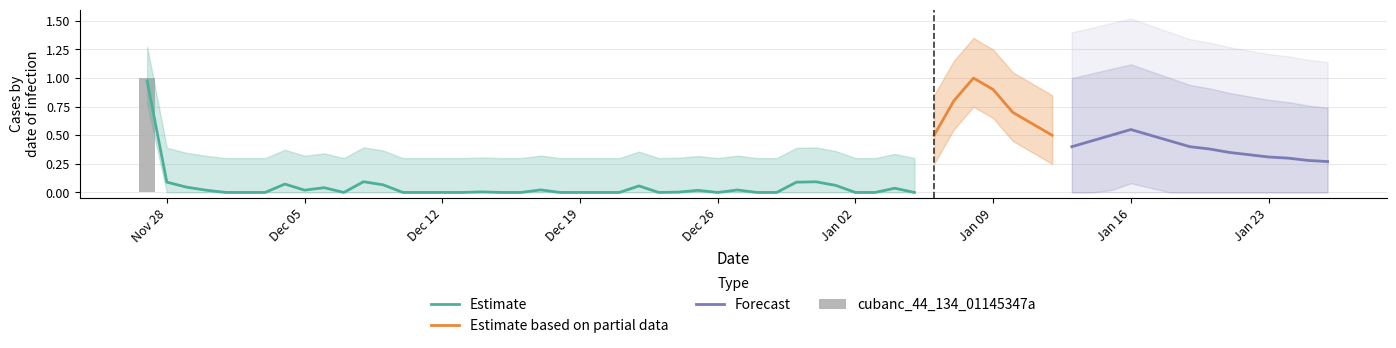

How many categories are shown in the chart?

40